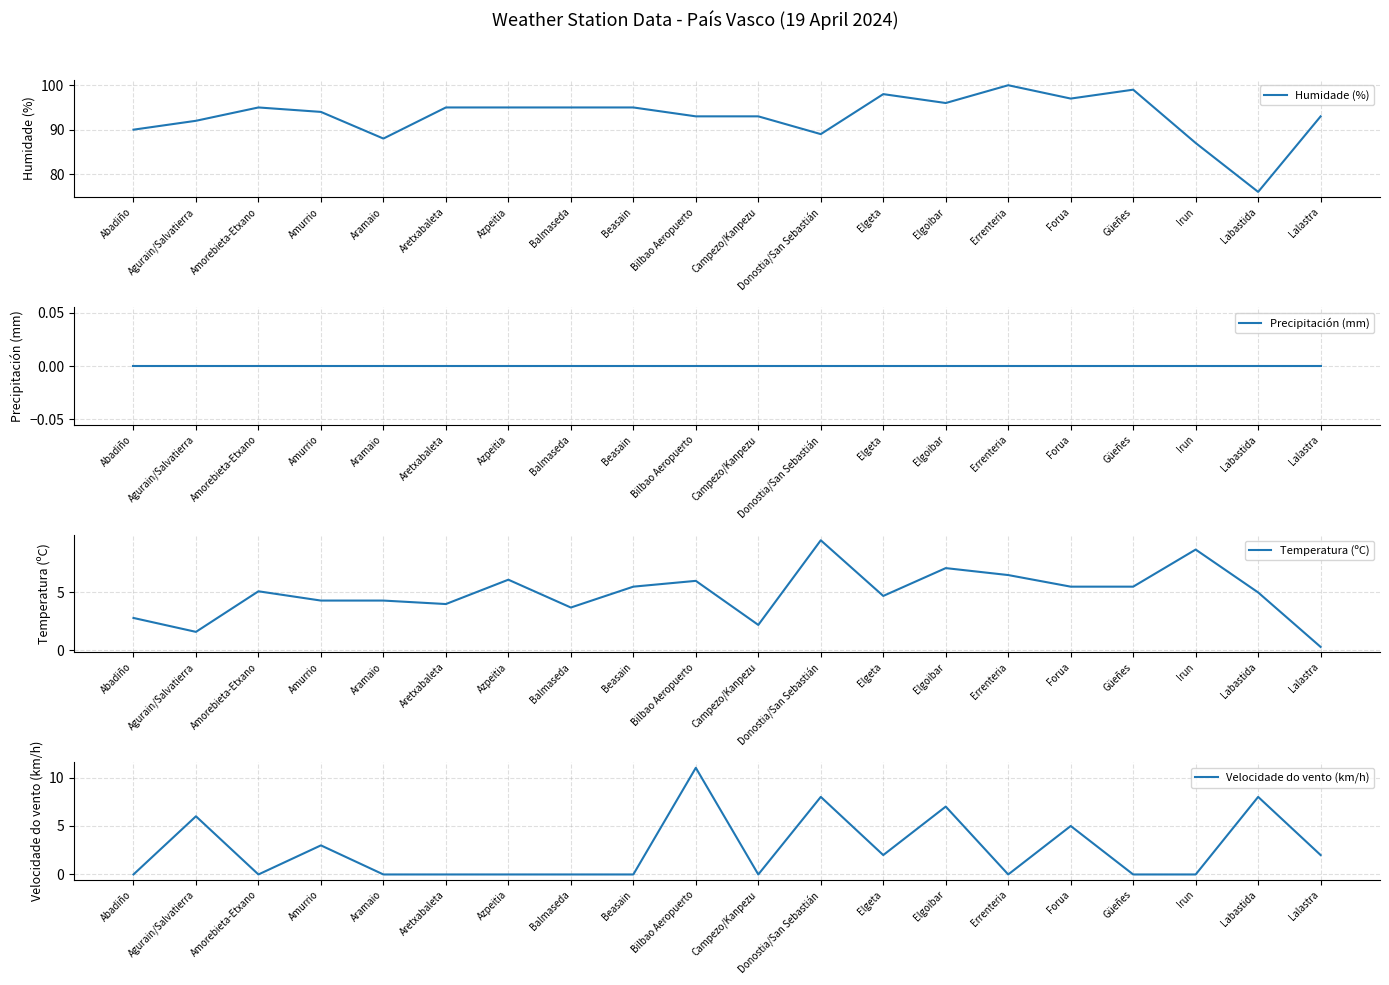

Reading left to right, transcribe all the data shown in this chart.

Humidade (%): Abadiño=90.0	Agurain/Salvatierra=92.0	Amorebieta-Etxano=95.0	Amurrio=94.0	Aramaio=88.0	Aretxabaleta=95.0	Azpeitia=95.0	Balmaseda=95.0	Beasain=95.0	Bilbao Aeropuerto=93.0	Campezo/Kanpezu=93.0	Donostia/San Sebastián=89.0	Elgeta=98.0	Elgoibar=96.0	Errenteria=100.0	Forua=97.0	Güeñes=99.0	Irun=87.0	Labastida=76.0	Lalastra=93.0
Precipitación (mm): Abadiño=0.0	Agurain/Salvatierra=0.0	Amorebieta-Etxano=0.0	Amurrio=0.0	Aramaio=0.0	Aretxabaleta=0.0	Azpeitia=0.0	Balmaseda=0.0	Beasain=0.0	Bilbao Aeropuerto=0.0	Campezo/Kanpezu=0.0	Donostia/San Sebastián=0.0	Elgeta=0.0	Elgoibar=0.0	Errenteria=0.0	Forua=0.0	Güeñes=0.0	Irun=0.0	Labastida=0.0	Lalastra=0.0
Temperatura (ºC): Abadiño=2.8	Agurain/Salvatierra=1.6	Amorebieta-Etxano=5.1	Amurrio=4.3	Aramaio=4.3	Aretxabaleta=4.0	Azpeitia=6.1	Balmaseda=3.7	Beasain=5.5	Bilbao Aeropuerto=6.0	Campezo/Kanpezu=2.2	Donostia/San Sebastián=9.5	Elgeta=4.7	Elgoibar=7.1	Errenteria=6.5	Forua=5.5	Güeñes=5.5	Irun=8.7	Labastida=5.0	Lalastra=0.3
Velocidade do vento (km/h): Abadiño=0.0	Agurain/Salvatierra=6.0	Amorebieta-Etxano=0.0	Amurrio=3.0	Aramaio=0.0	Aretxabaleta=0.0	Azpeitia=0.0	Balmaseda=0.0	Beasain=0.0	Bilbao Aeropuerto=11.0	Campezo/Kanpezu=0.0	Donostia/San Sebastián=8.0	Elgeta=2.0	Elgoibar=7.0	Errenteria=0.0	Forua=5.0	Güeñes=0.0	Irun=0.0	Labastida=8.0	Lalastra=2.0